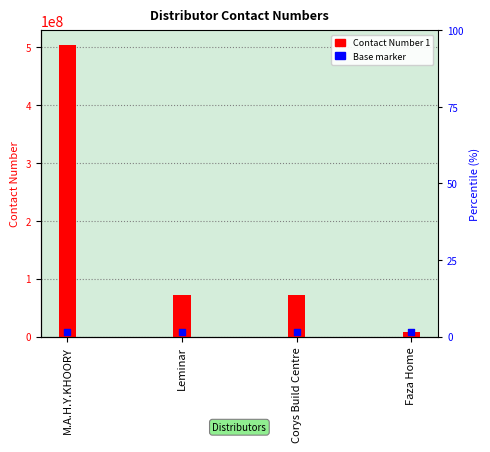

Which series reaches the minimum Y coordinate?

Contact Number 1